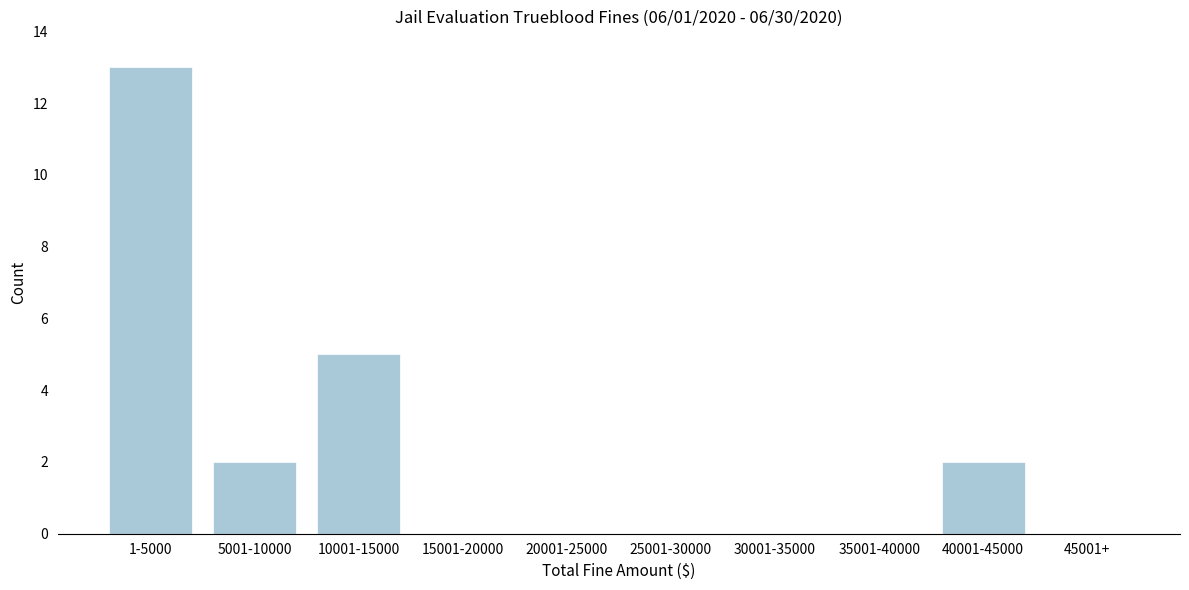

Reading left to right, list all the values displayed in this chart.

1-5000=13	5001-10000=2	10001-15000=5	15001-20000=0	20001-25000=0	25001-30000=0	30001-35000=0	35001-40000=0	40001-45000=2	45001+=0